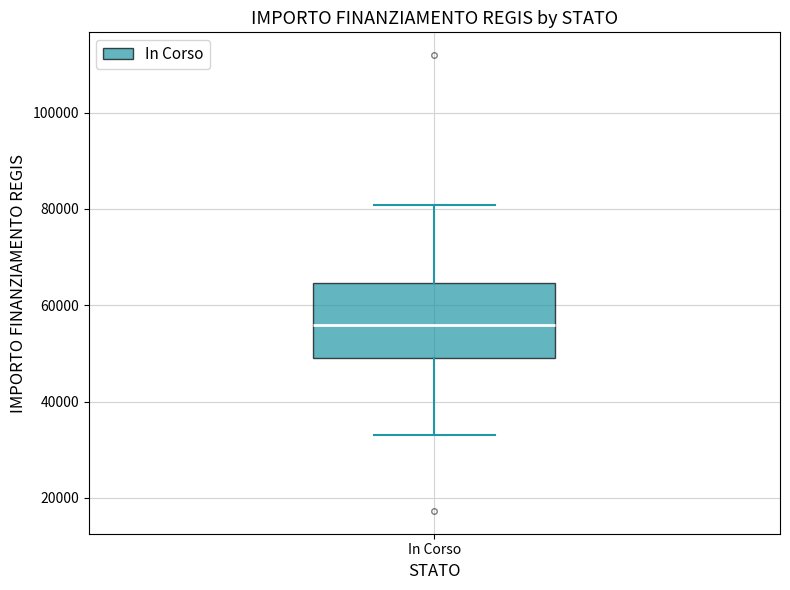

Where does the upper whisker of the box for In Corso end on the y-axis? The values are not printed on the chart, so give them approximately, as read against the axis.

80000